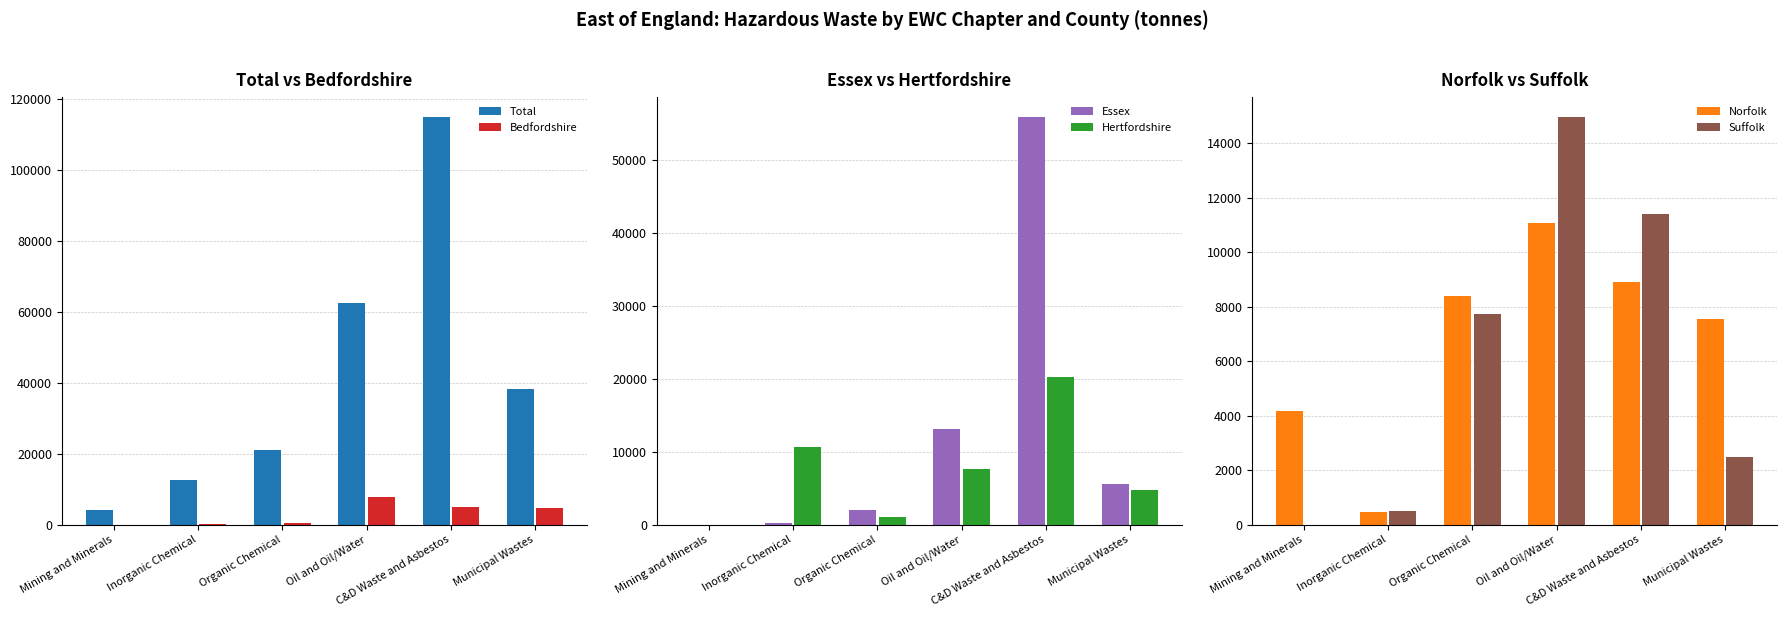

Which series has the widest spread of values?

Total